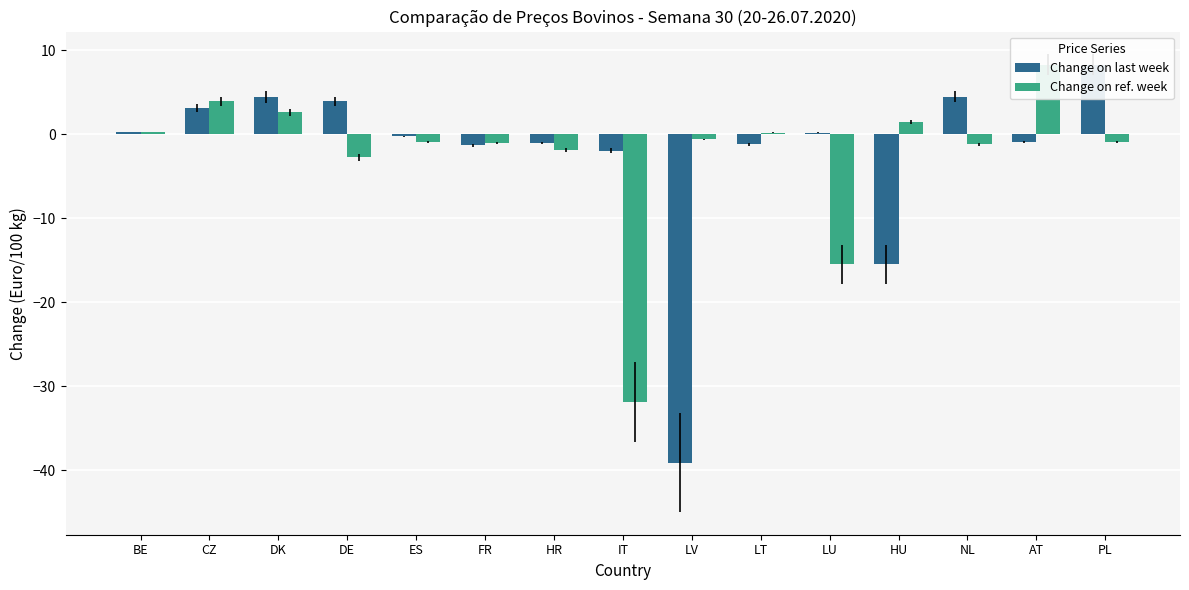

What is the label of the 8th bar from the right?

IT